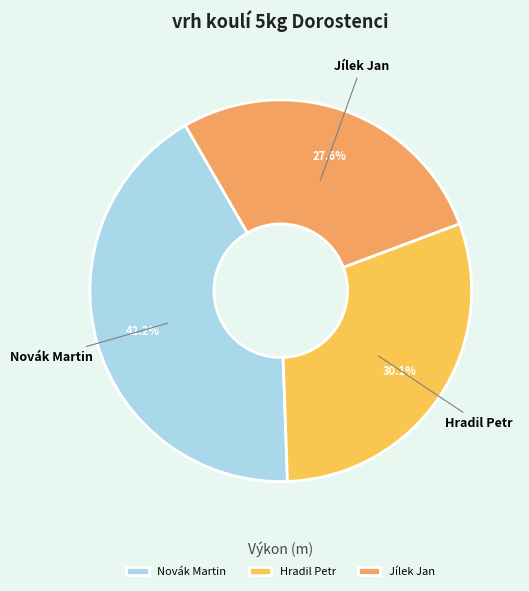

Combined, do Novák Martin and Jílek Jan account for over 50%?

Yes